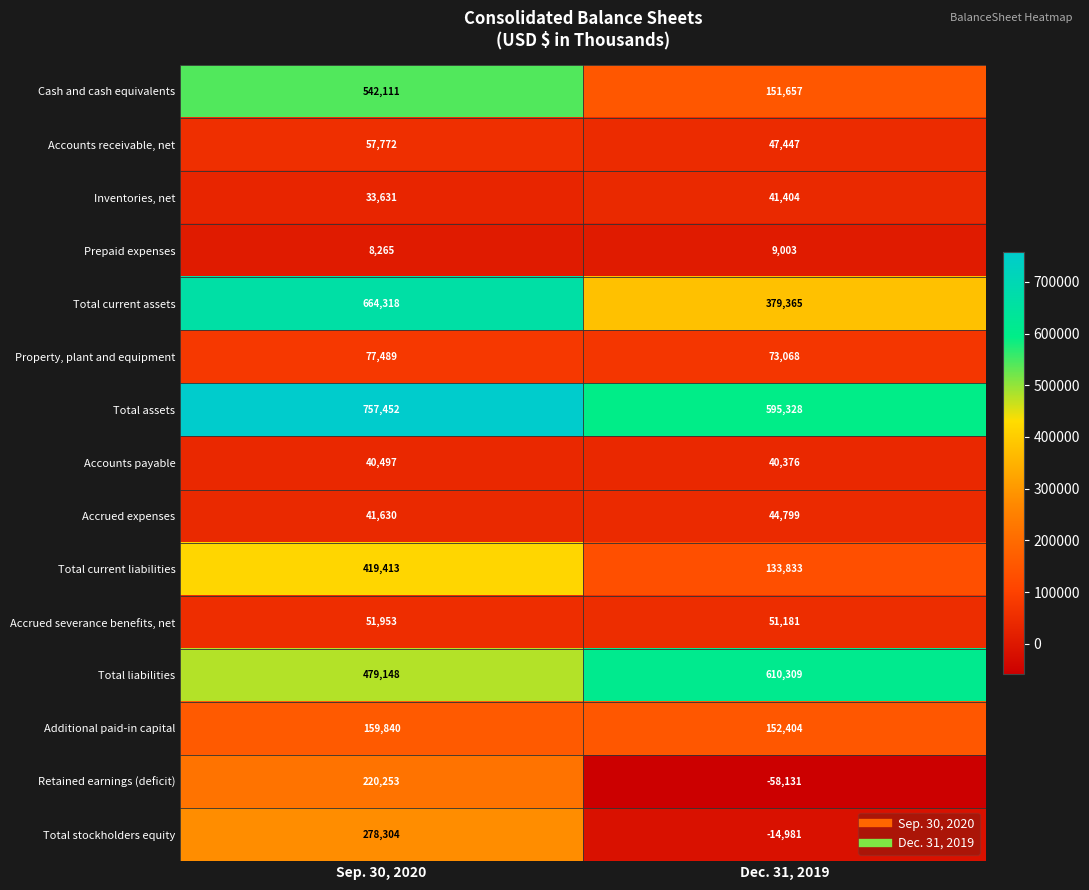

Which category has the lowest value in the Cash and cash equivalents series?

Dec. 31, 2019